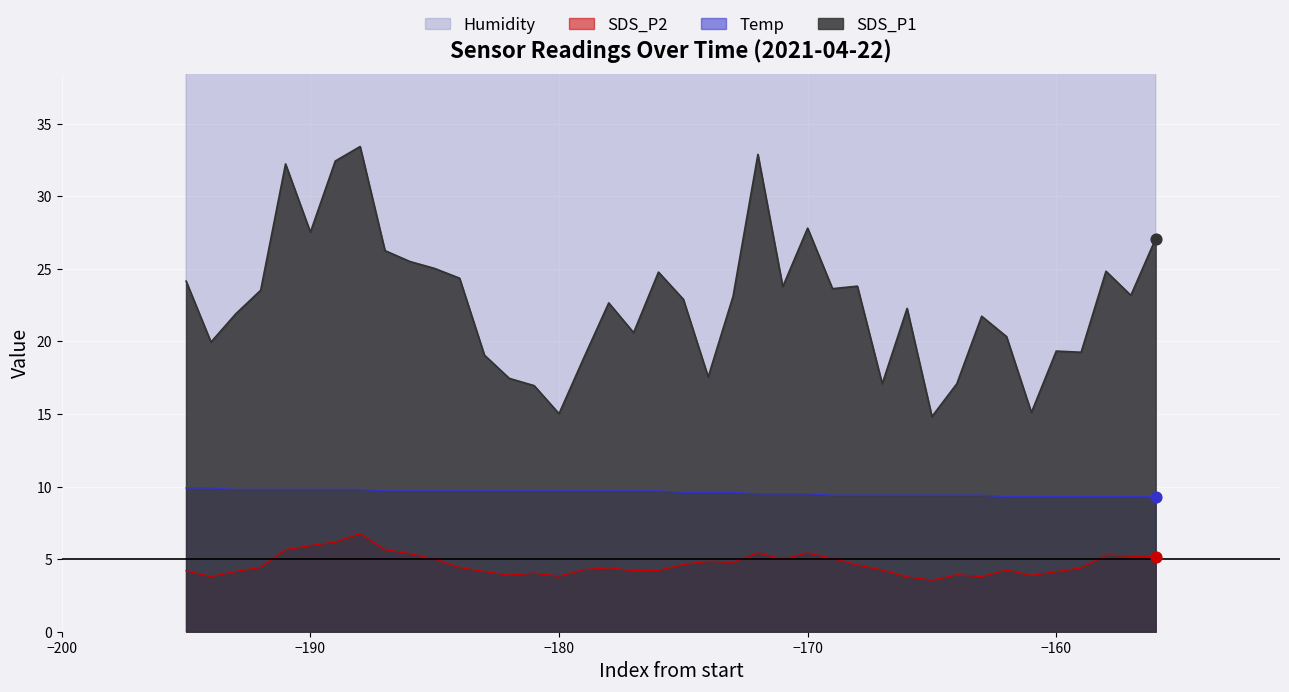

At how many categories does at least one series exceed 55?

40